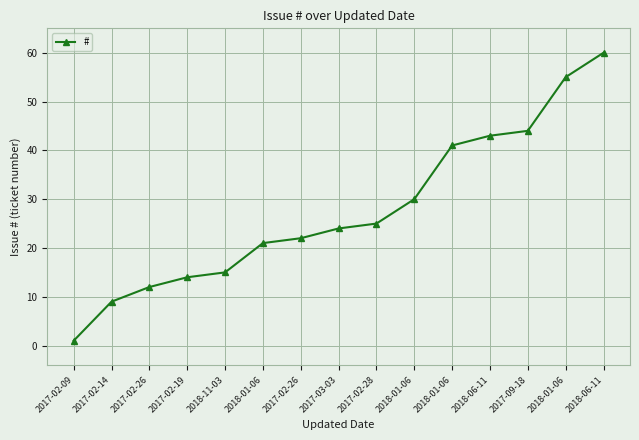

What is the change in value from 2017-02-14 to 2018-01-06?

+46